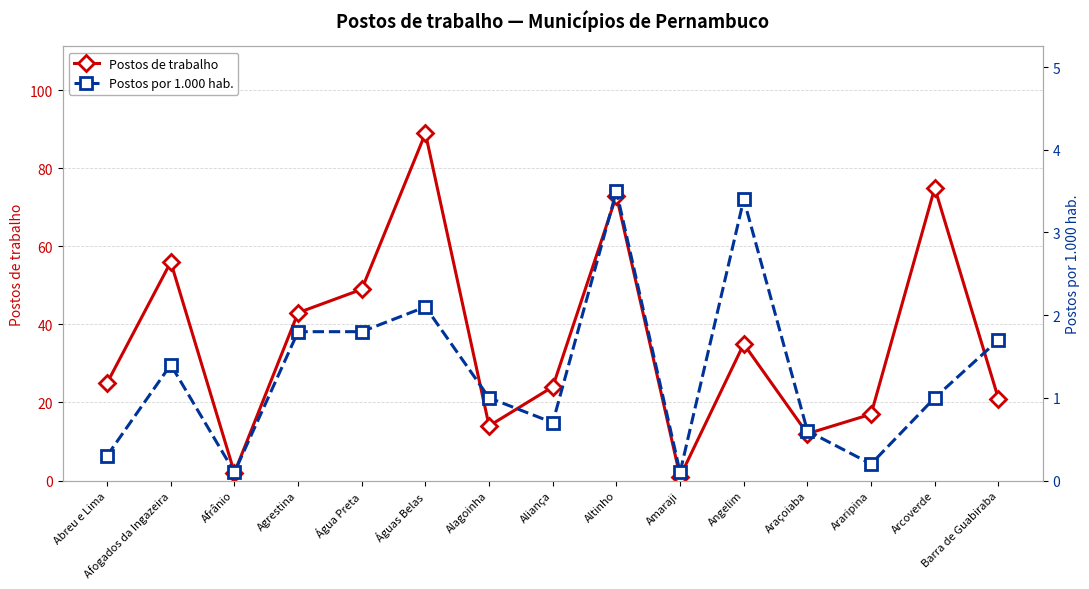

What is the sum of all Postos de trabalho values?

536